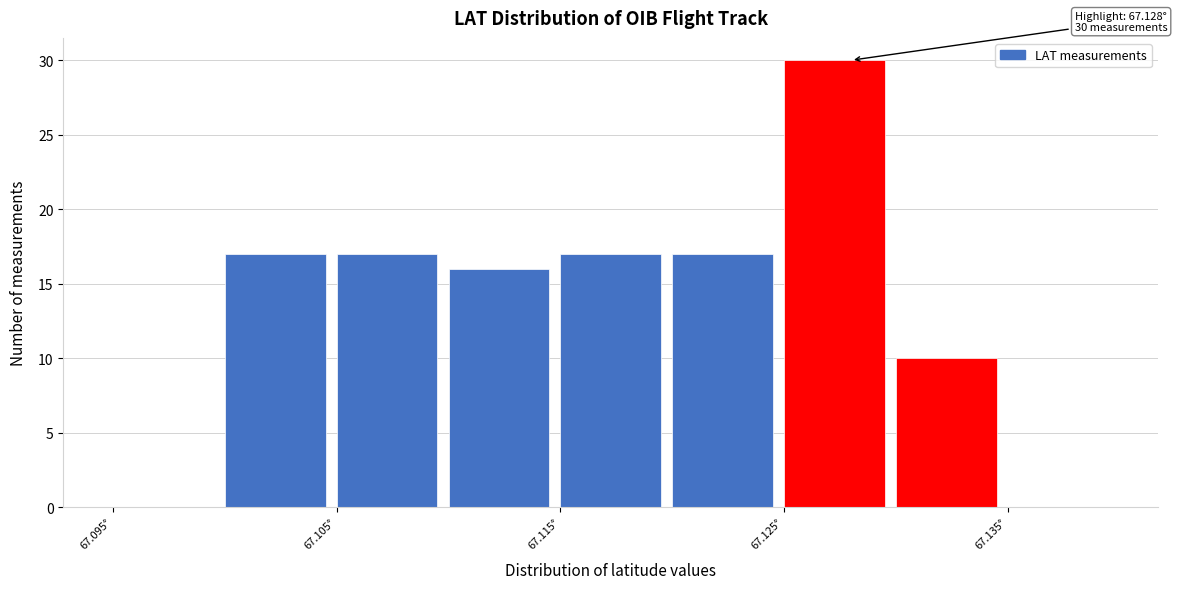

Over which range of the x-axis is the bar tallest?

67.125 to 67.130